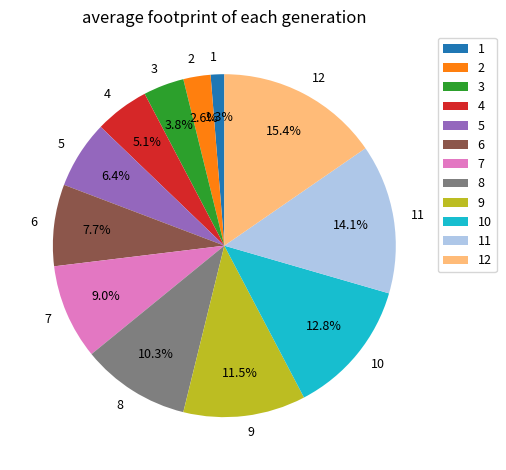

To the nearest percent, what portion does 11 represent?

14%